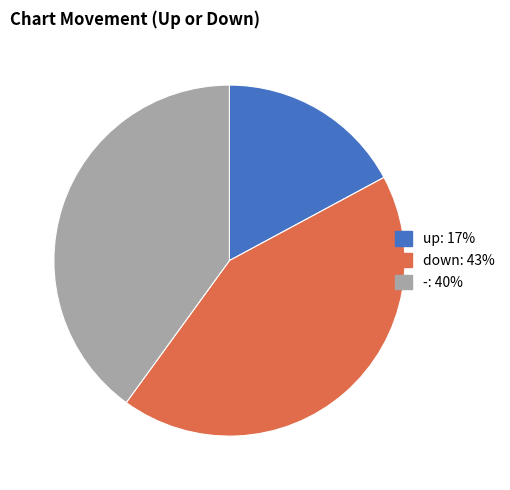

Which has a higher value, up or -?

-